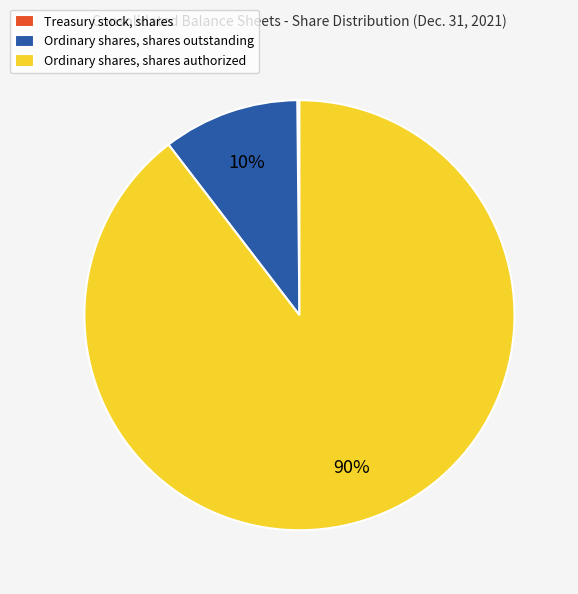

The Ordinary shares, shares outstanding slice represents 10% of the pie. True or false?

True